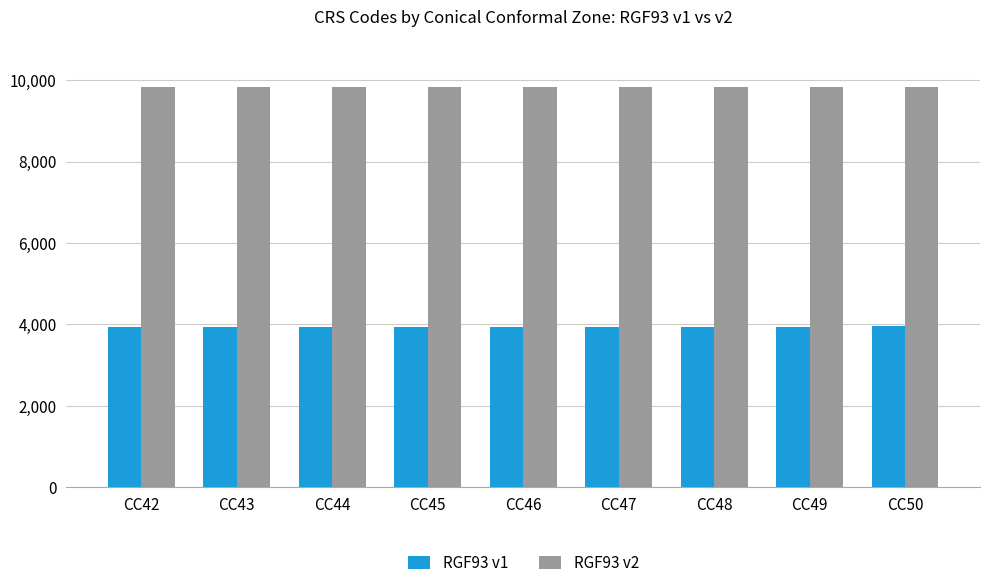

Which series has the largest total across all categories?

RGF93 v2